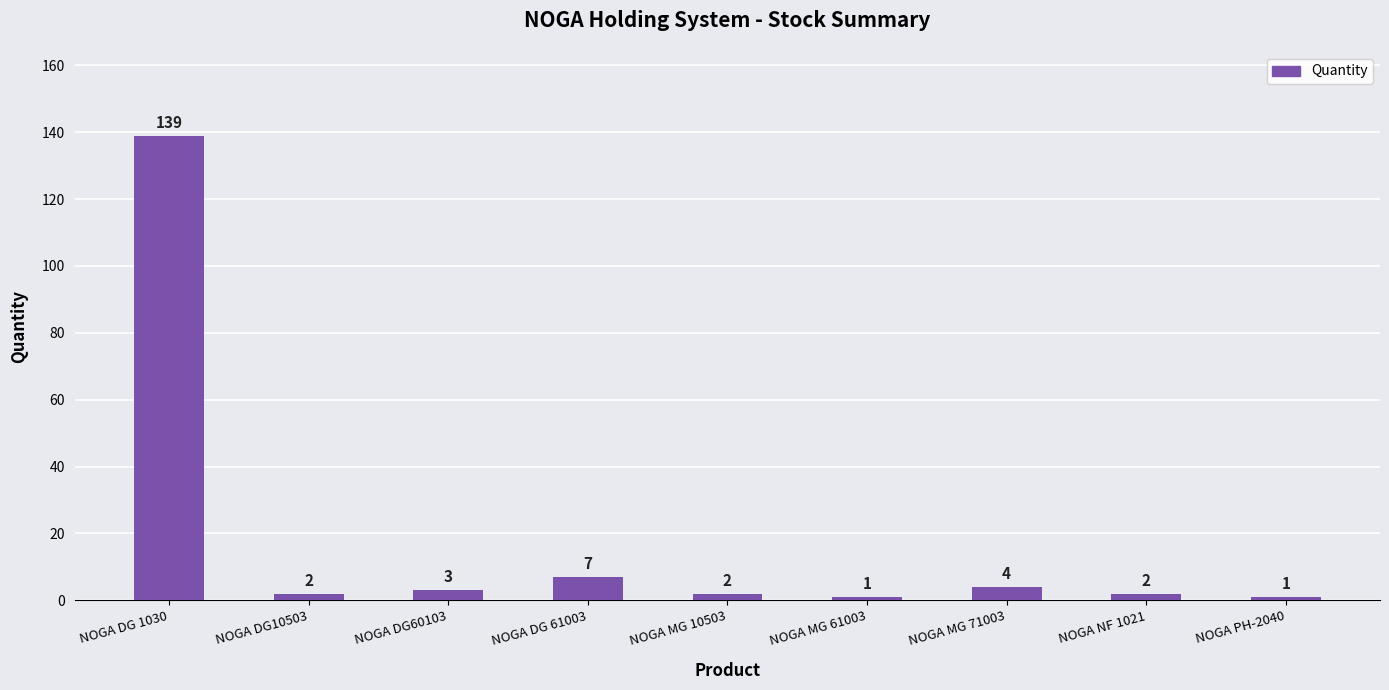

Is it true that the value at NOGA MG 71003 is 4?

True